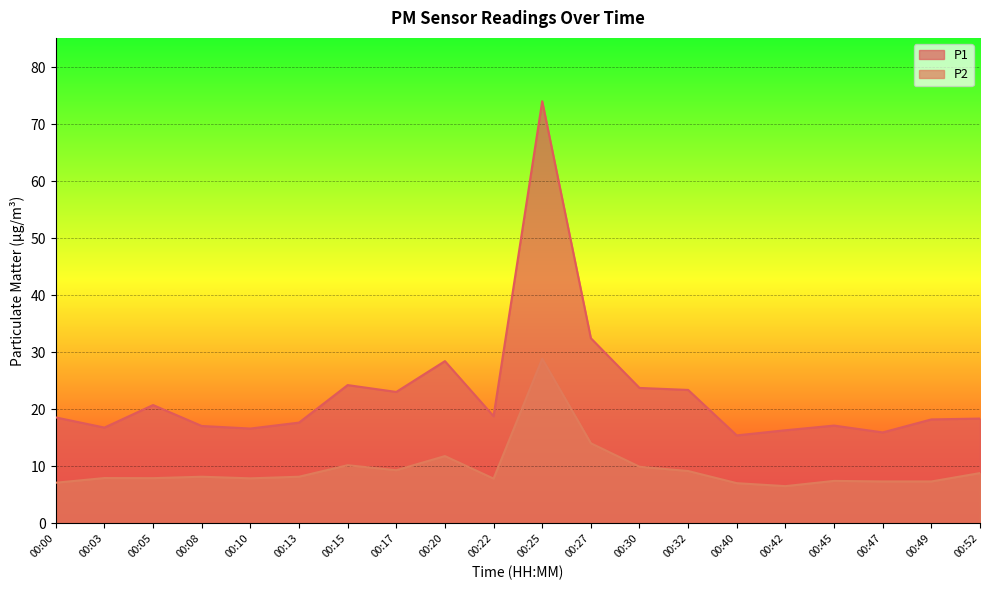

What is the sum of all P2 values?

193.0